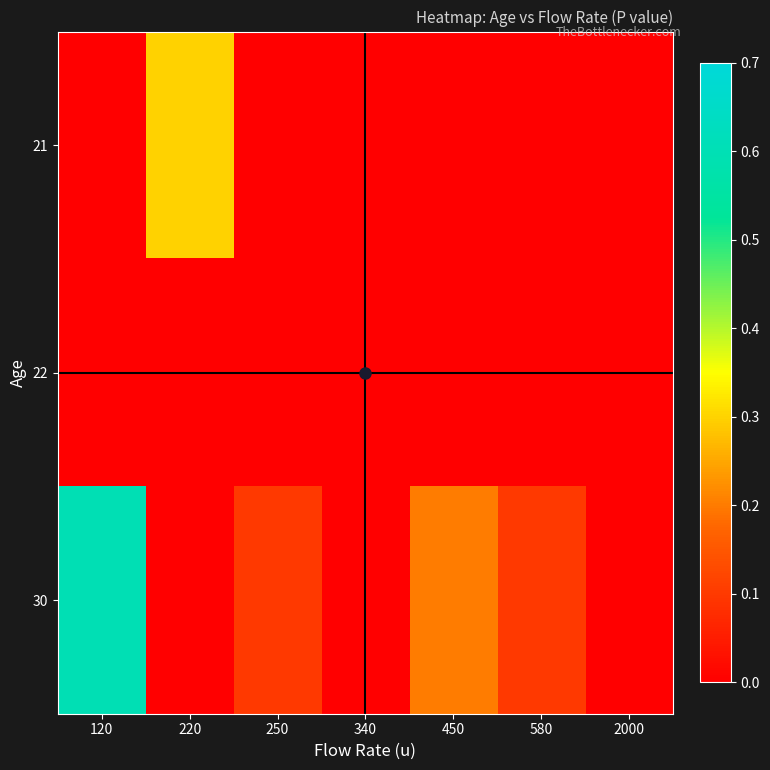

The value of 30 at 120 is 0.6. True or false?

True